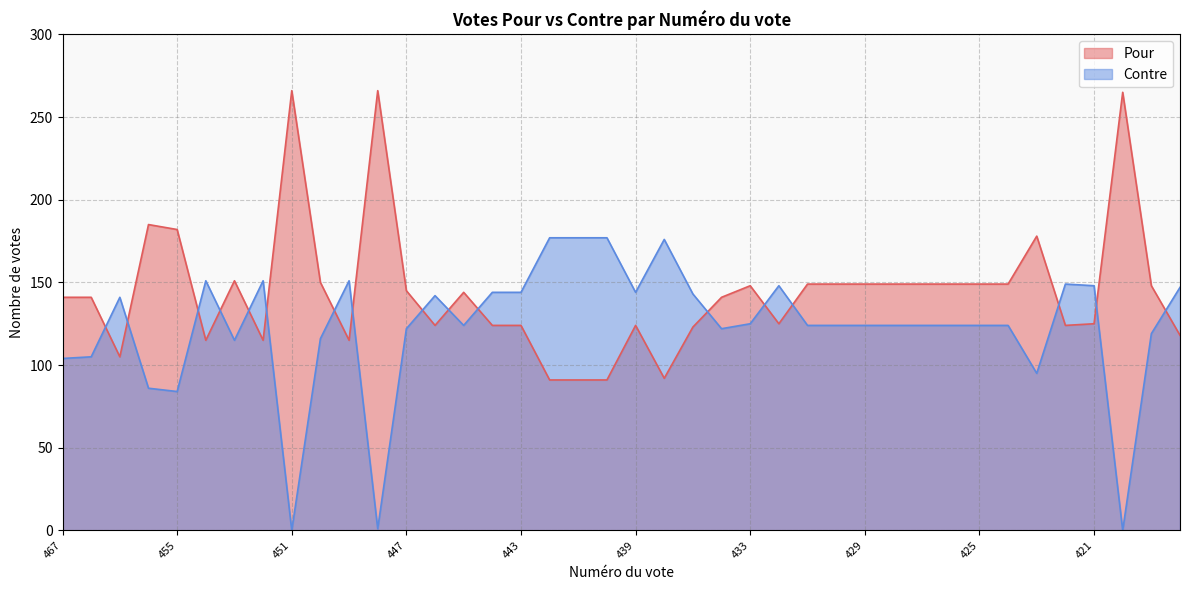

Reading left to right, extract all data points from this chart.

Pour: 467=141	466=141	465=105	456=185	455=182	454=115	453=151	452=115	451=266	450=150	449=115	448=266	447=145	446=124	445=144	444=124	443=124	442=91	441=91	440=91	439=124	438=92	437=123	436=141	433=148	432=125	431=149	430=149	429=149	428=149	427=149	426=149	425=149	424=149	423=178	422=124	421=125	420=265	419=148	418=118
Contre: 467=104	466=105	465=141	456=86	455=84	454=151	453=115	452=151	451=0	450=116	449=151	448=1	447=122	446=142	445=124	444=144	443=144	442=177	441=177	440=177	439=144	438=176	437=143	436=122	433=125	432=148	431=124	430=124	429=124	428=124	427=124	426=124	425=124	424=124	423=95	422=149	421=148	420=0	419=119	418=147